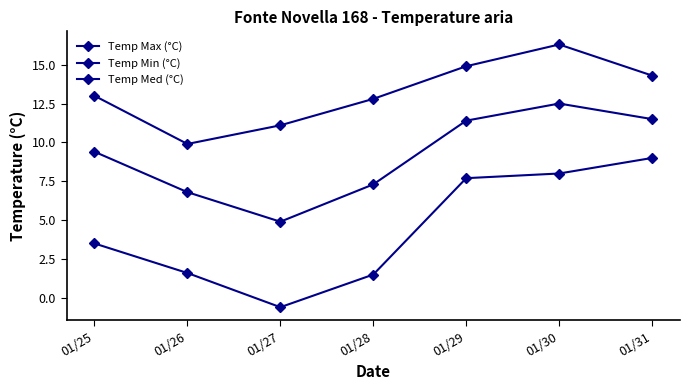

What is the difference between the maximum and minimum values in the Temp Max (°C) series?

6.4